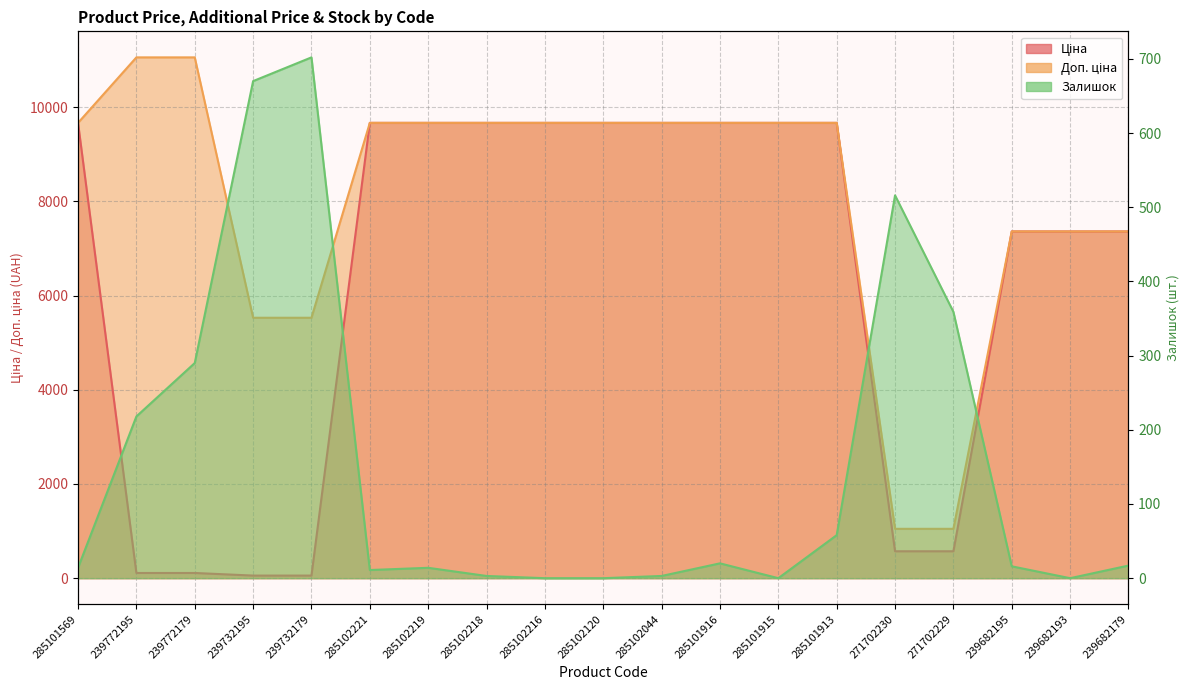

At which category does Залишок reach its first local peak?

239732179